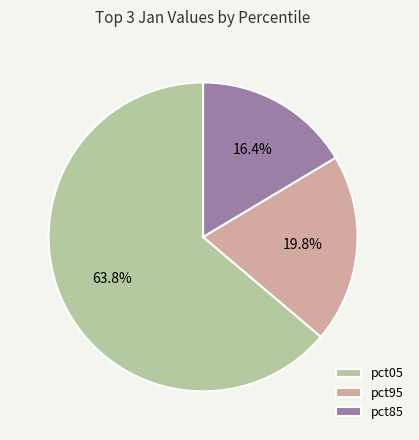

To the nearest percent, what is the average slice percentage?

33%